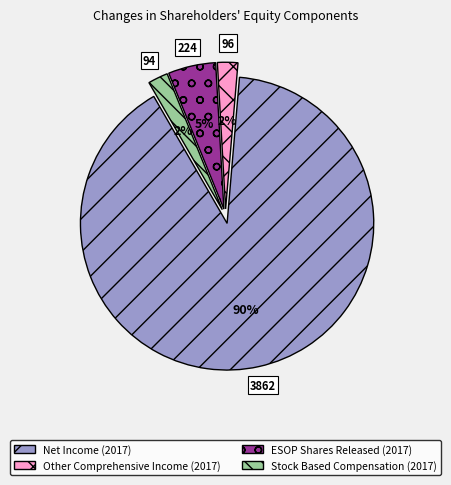

To the nearest percent, what percentage of the pie is Other Comprehensive Income (2017)?

2%